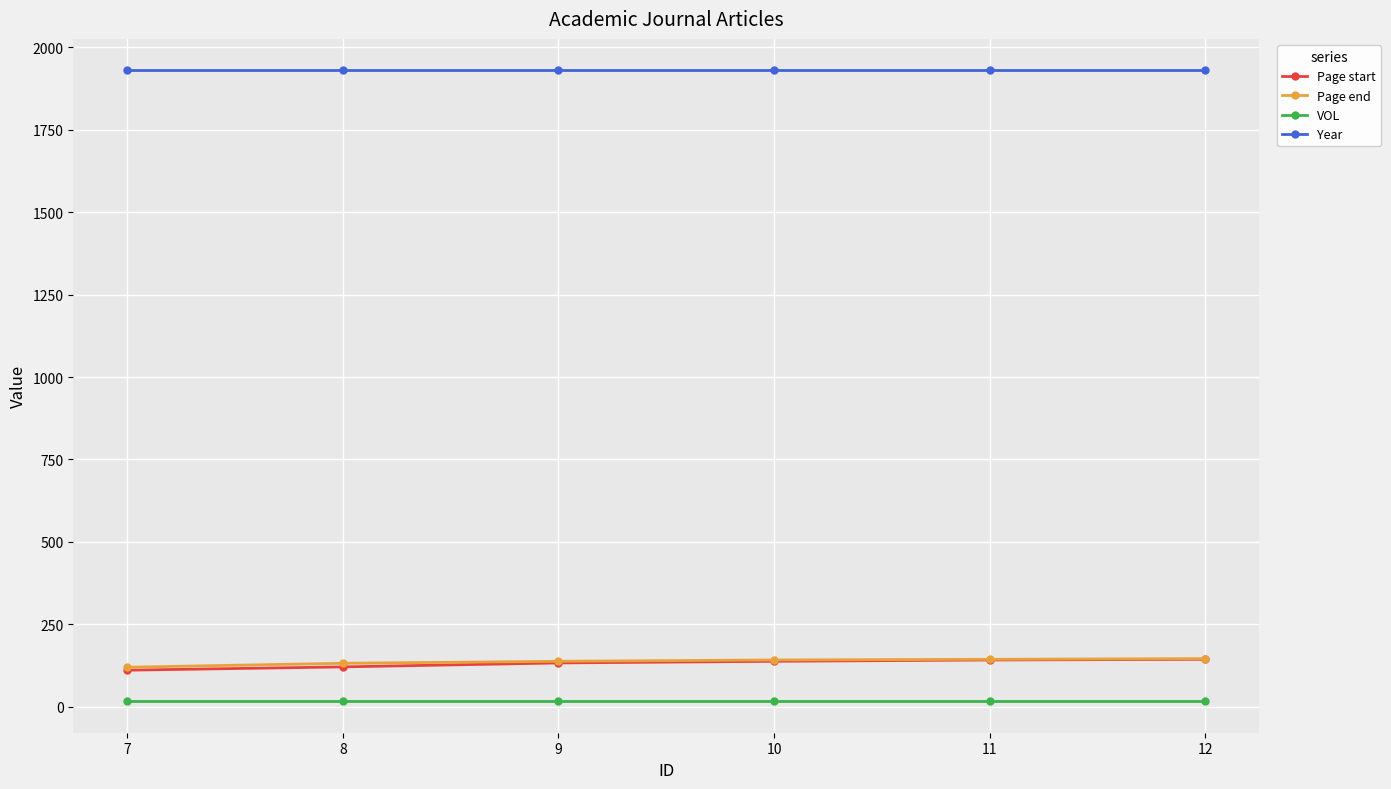

How many data points does each series have?

6